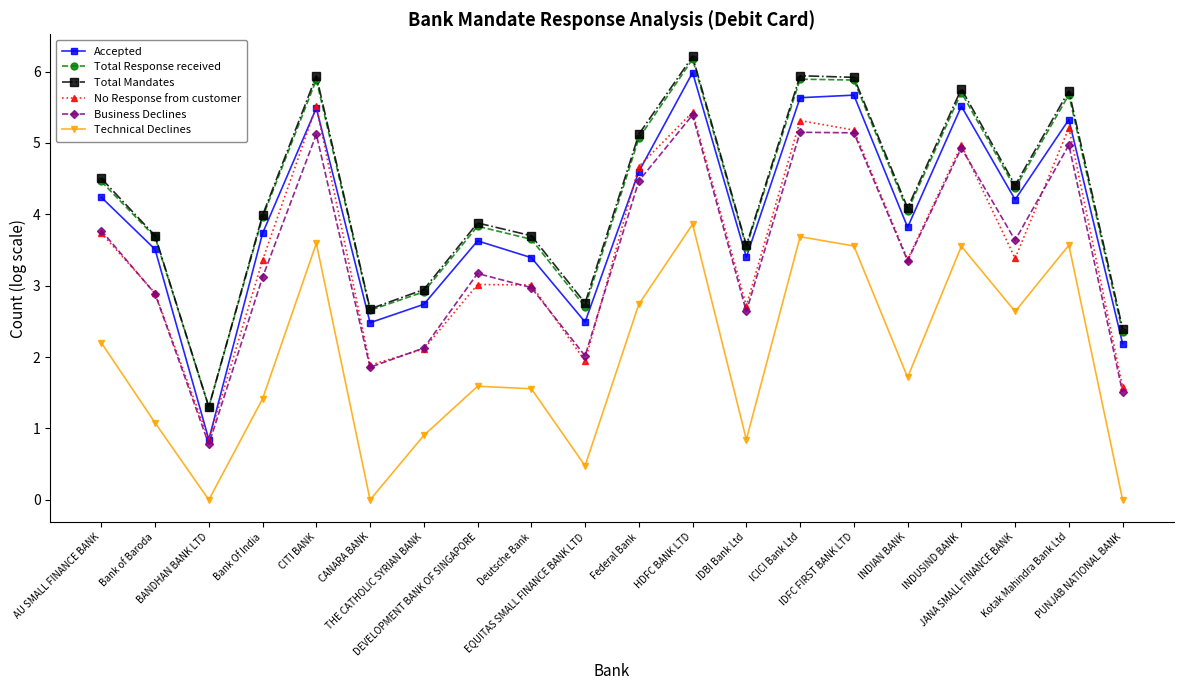

True or false: No Response from customer and Technical Declines intersect in this chart.

False